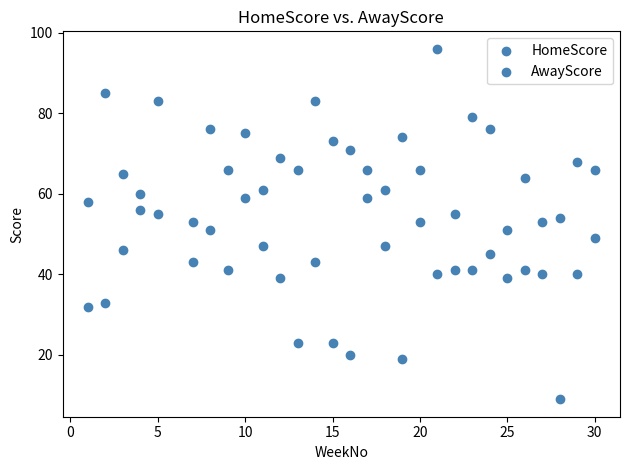

How many points are shown in the scatter plot?

58